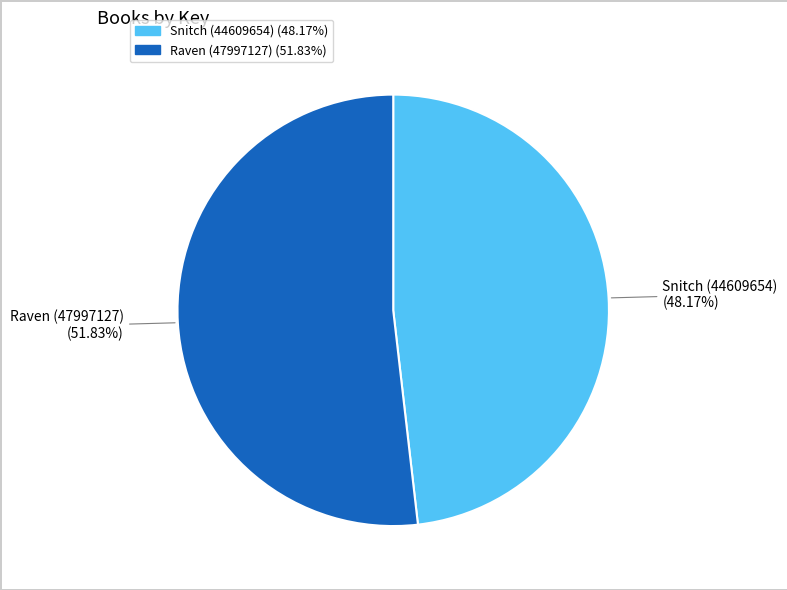

To the nearest percent, what portion does Snitch (44609654) represent?

48%